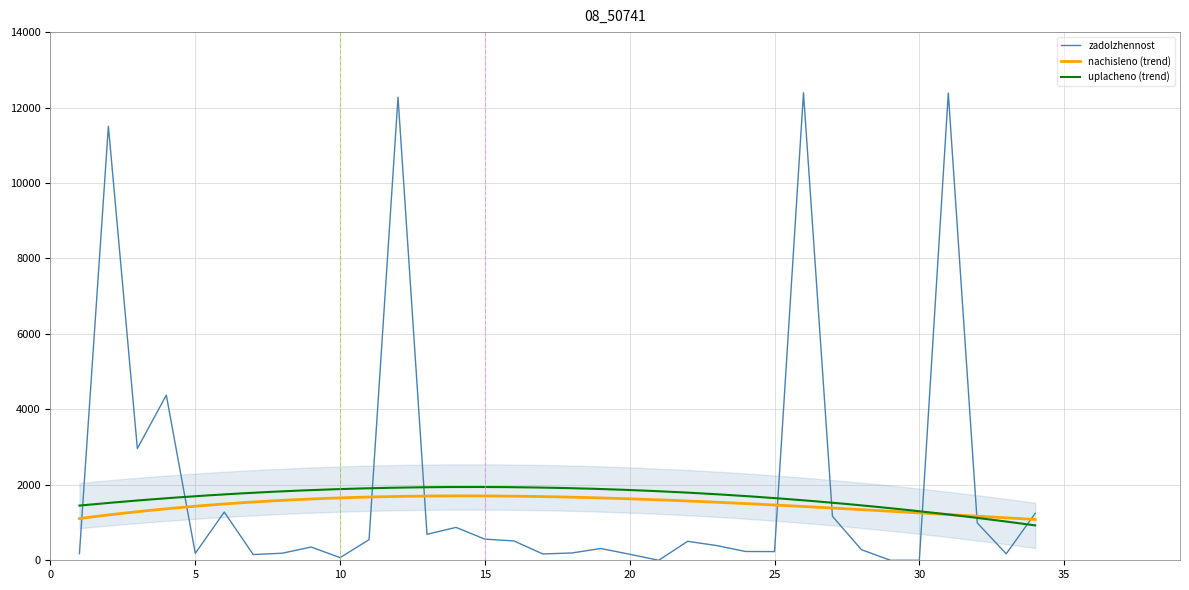

How many data points in zadolzhennost are less than 390?

17